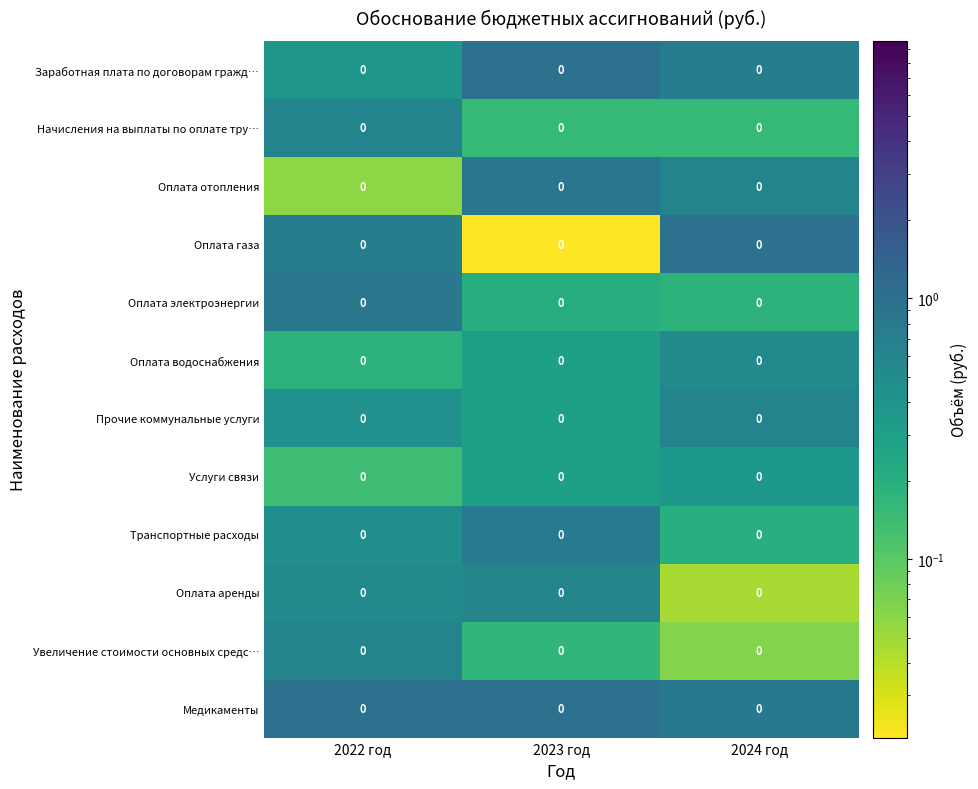

Read the Начисления на выплаты по оплате тру… value at 2022 год.

0.6